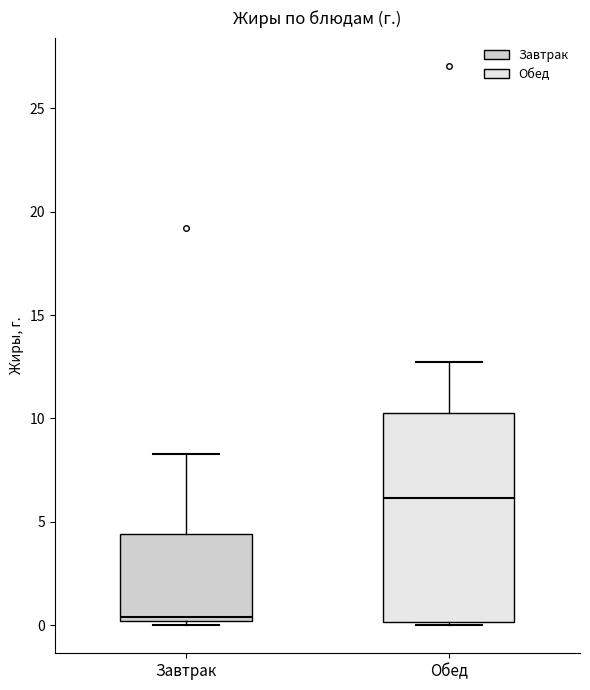

Which box's median line is the lowest?

Завтрак